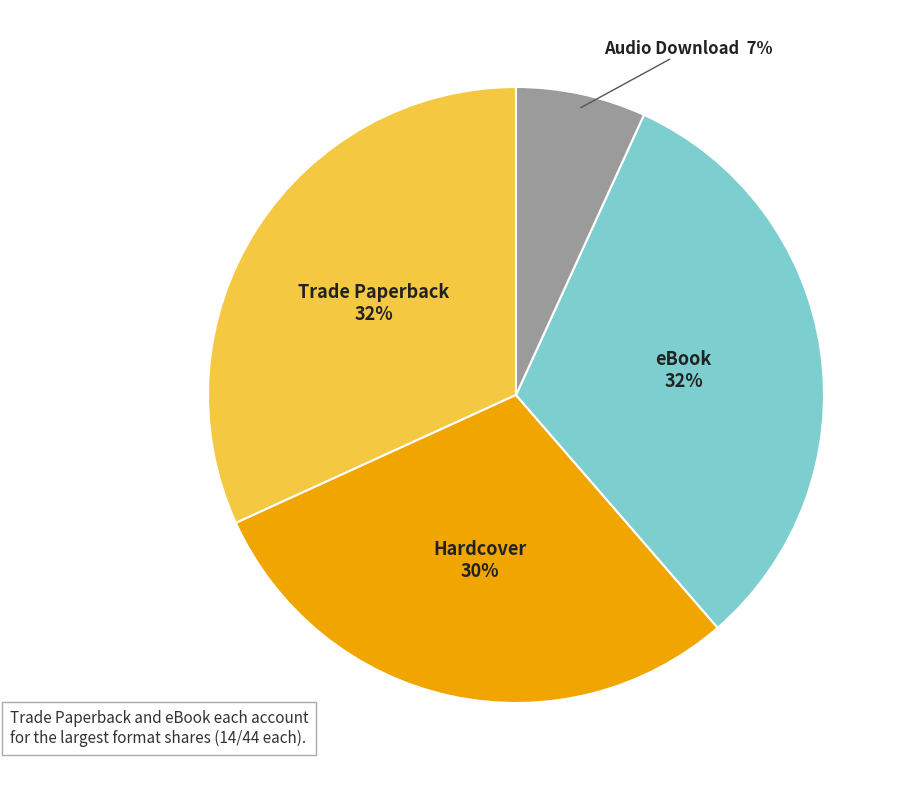

Is there any slice that represents more than half of the pie?

No